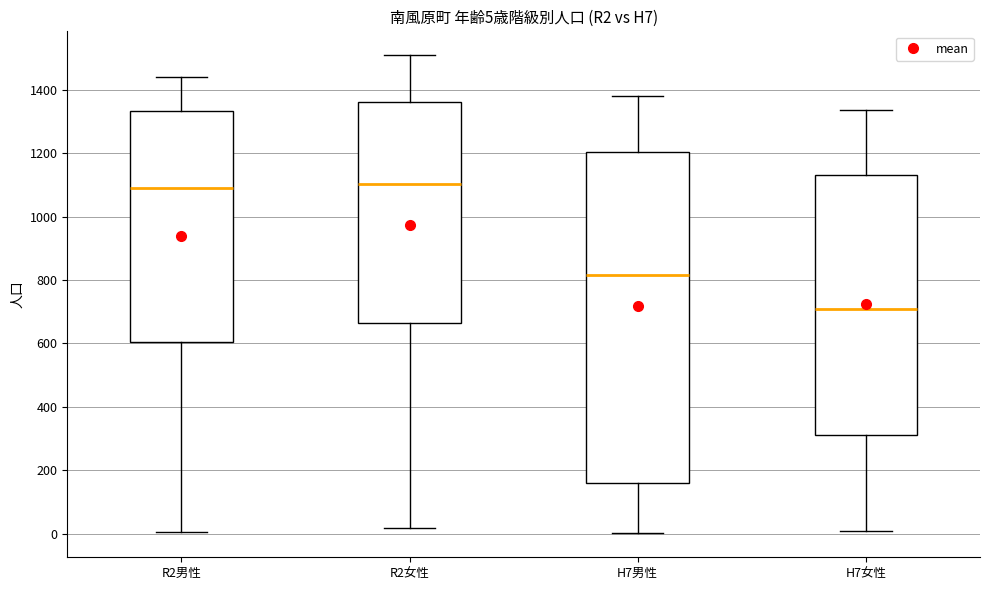

Comparing the boxes themselves (not the whiskers), which one is the tallest?

H7男性